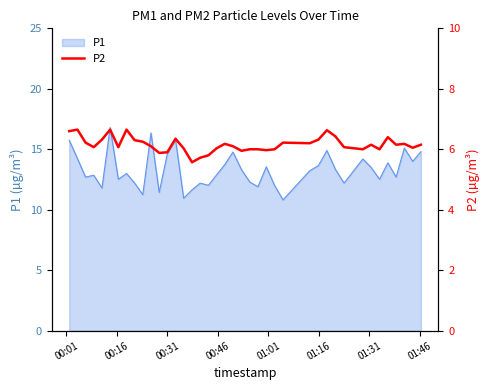

What is the lowest value of the P1 series?

10.8